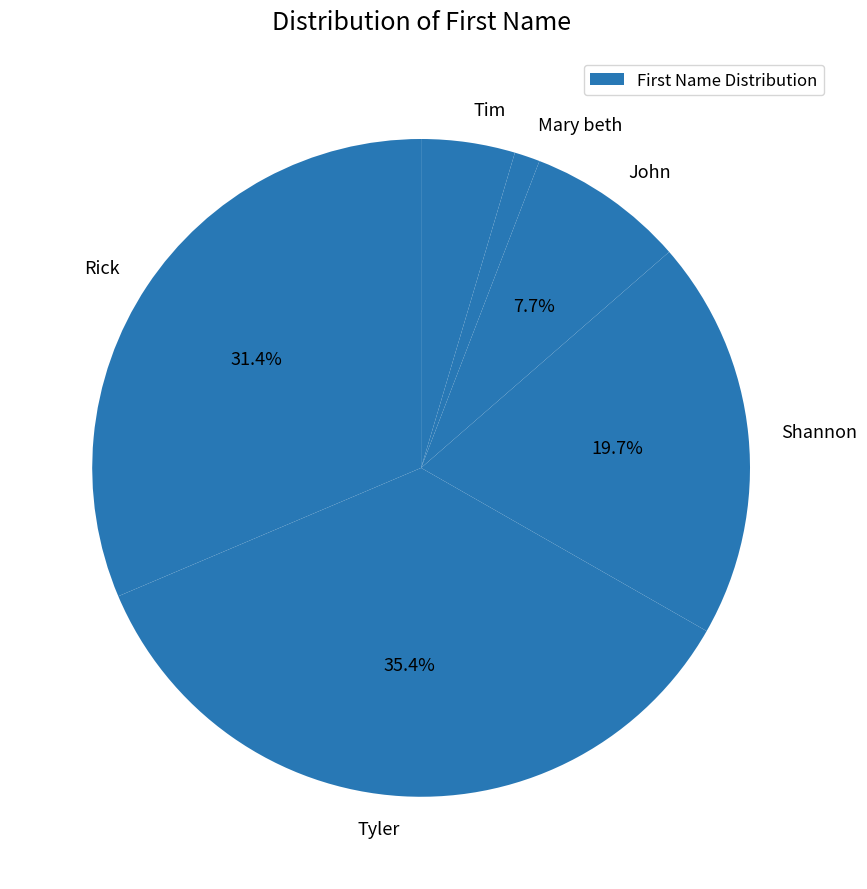

To the nearest percent, what is the average slice percentage?

17%